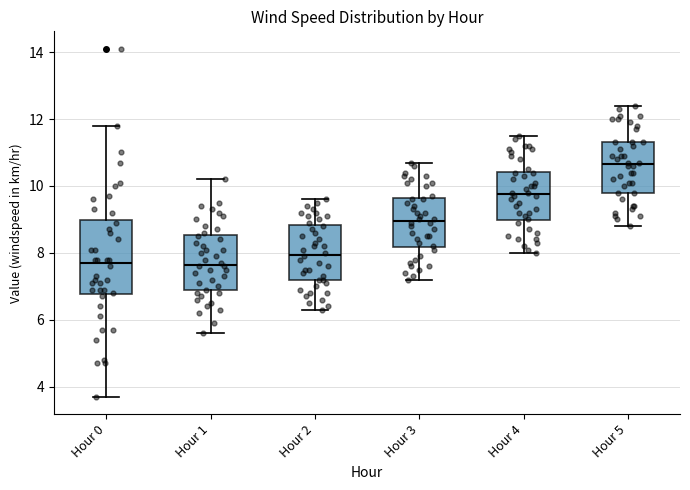

Reading left to right, transcribe this box plot: for each box, give where its median line is, the range the box spans, and where its two whiskers end, as read against the y-axis. The values are not printed on the chart, so give them approximately, as read against the axis.

Hour 0: median 7.8, box 6.8 to 9.0, whiskers 3.8 to 11.8
Hour 1: median 7.6, box 6.8 to 8.6, whiskers 5.6 to 10.2
Hour 2: median 8.0, box 7.2 to 8.8, whiskers 6.4 to 9.6
Hour 3: median 9.0, box 8.2 to 9.6, whiskers 7.2 to 10.8
Hour 4: median 9.8, box 9.0 to 10.4, whiskers 8.0 to 11.6
Hour 5: median 10.6, box 9.8 to 11.4, whiskers 8.8 to 12.4